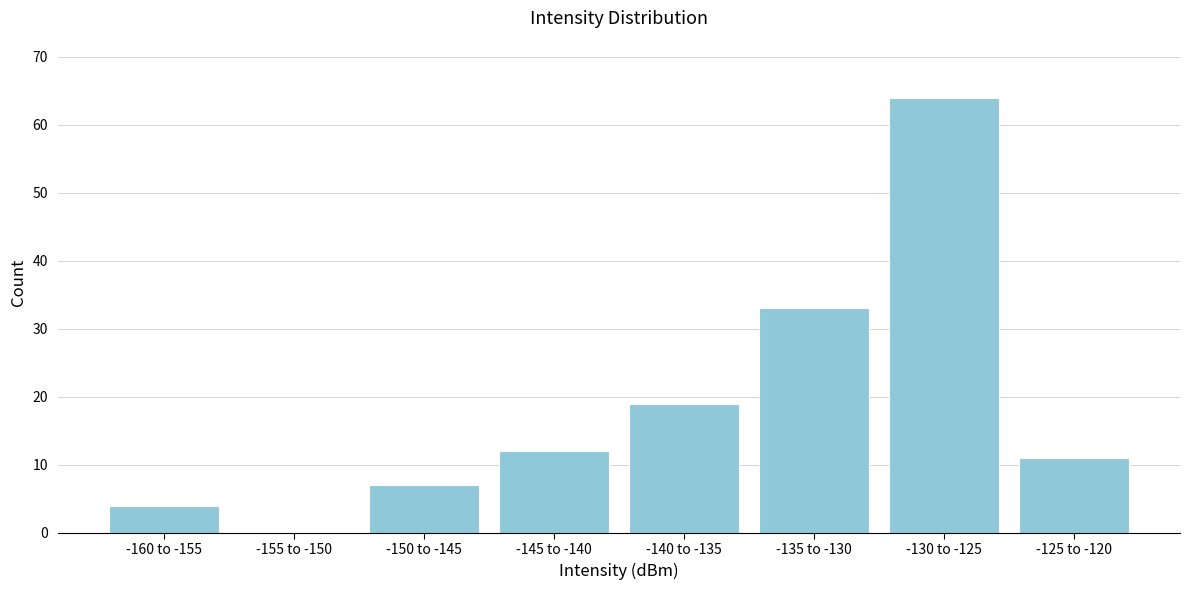

Reading right to left, extract all data points from this chart.

-125 to -120=11	-130 to -125=64	-135 to -130=33	-140 to -135=19	-145 to -140=12	-150 to -145=7	-155 to -150=0	-160 to -155=4